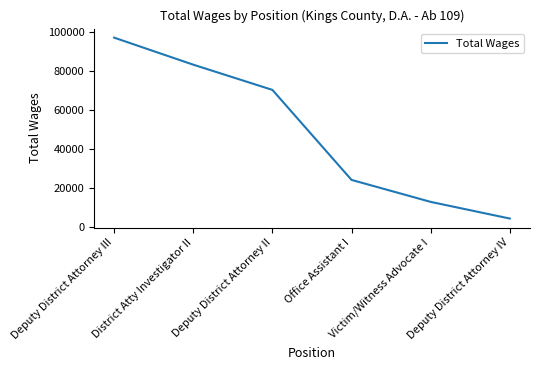

What is the ratio of the value at Deputy District Attorney IV to the value at Victim/Witness Advocate I?

0.3